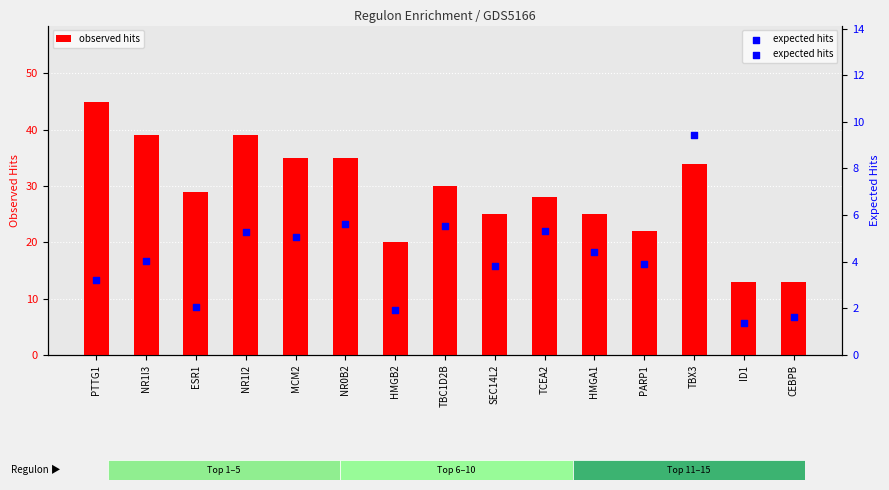

What is the total value across all series at MCM2?

40.1